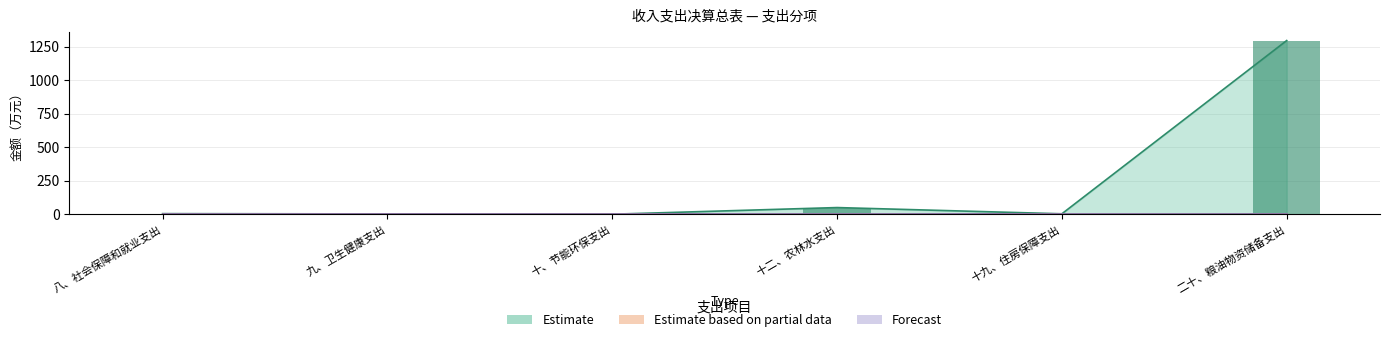

What are all the series names shown in the legend?

Estimate, Estimate based on partial data, Forecast